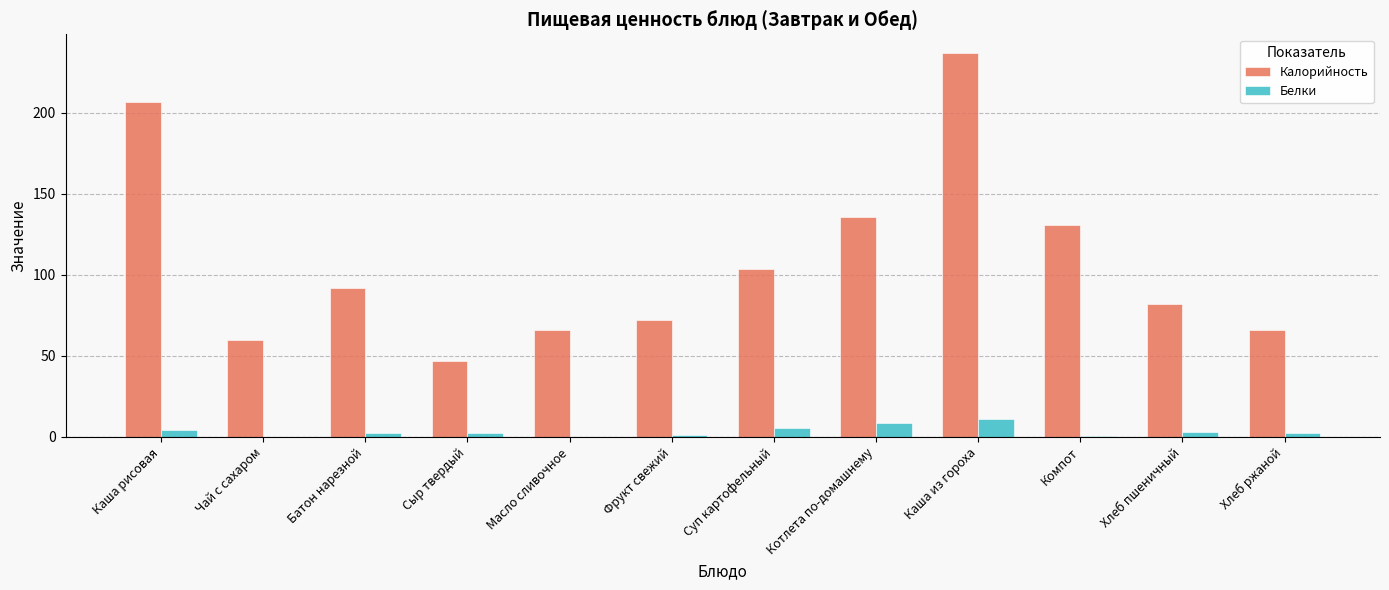

Which series has the largest total across all categories?

Калорийность